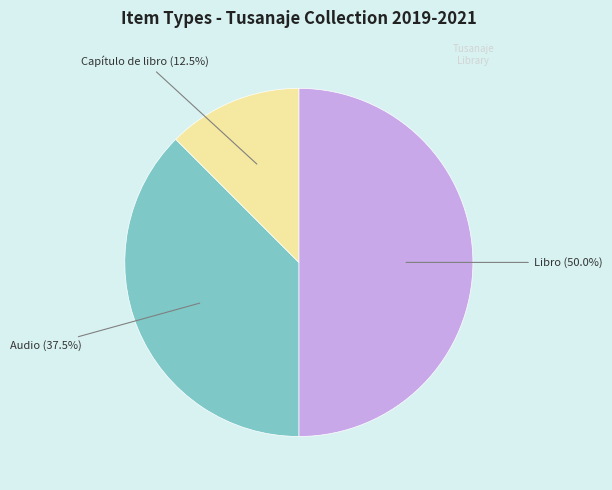

How many segments does this pie chart have?

3